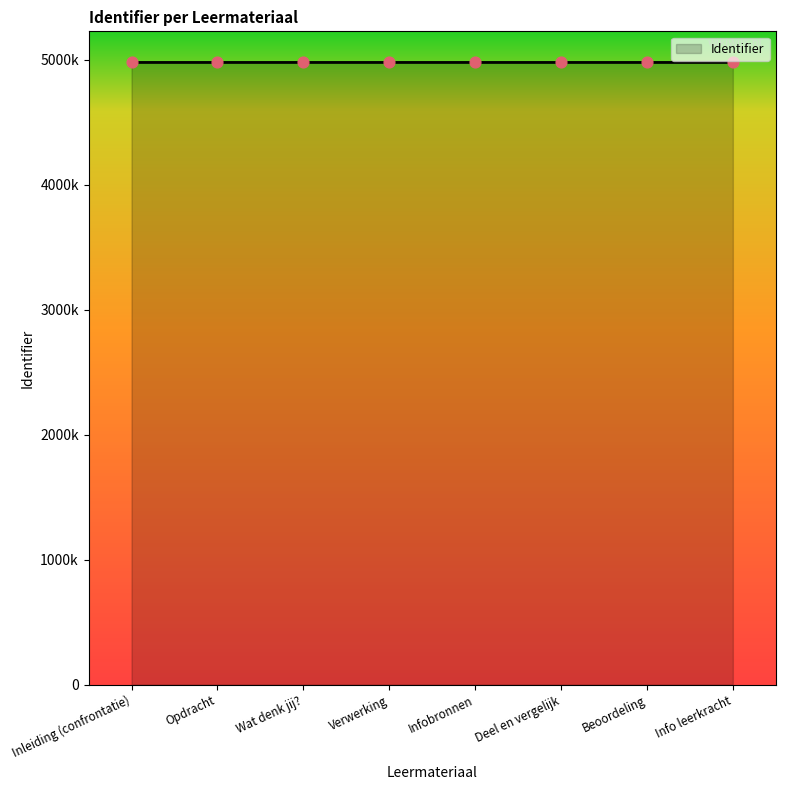

What is the change in value from Opdracht to Info leerkracht?

+8